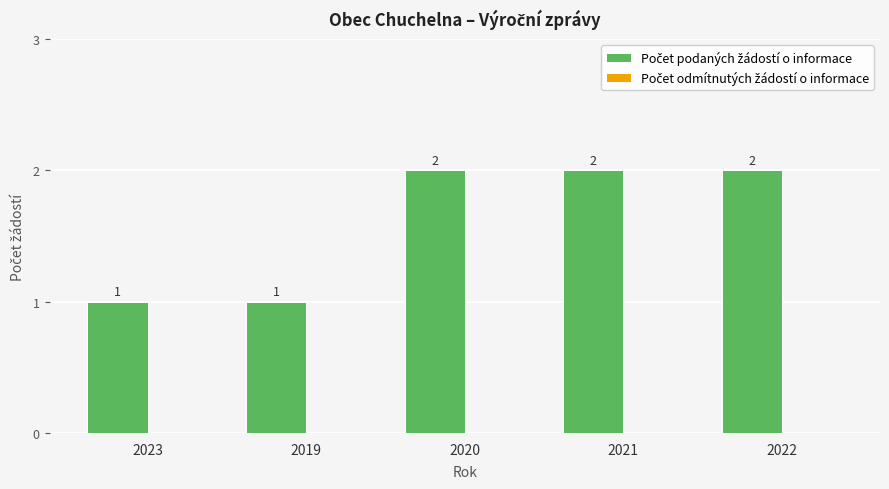

True or false: the data shows 1 at 2023.

True